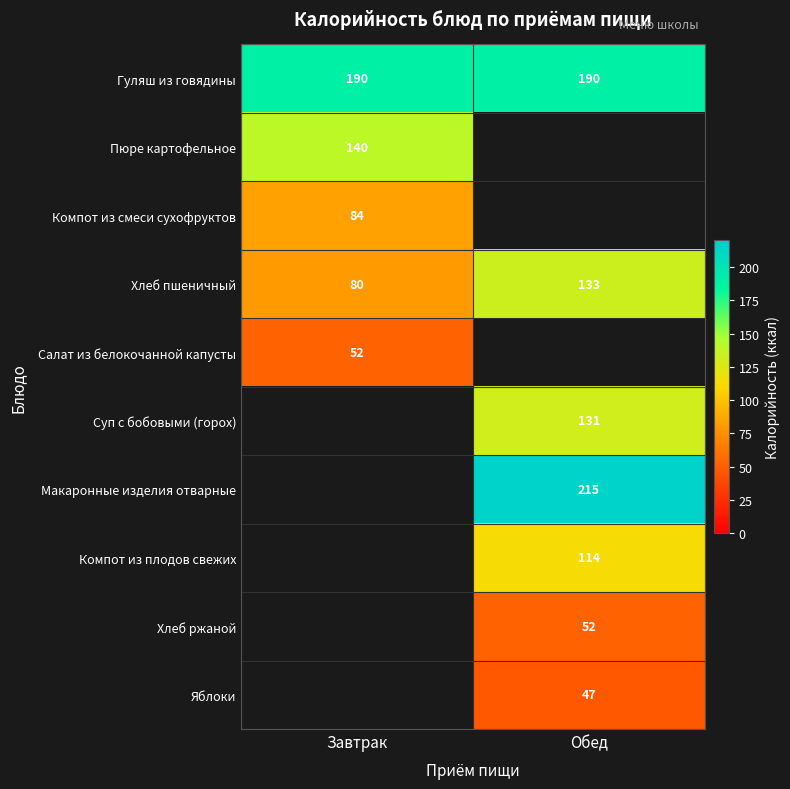

At how many categories does at least one series exceed 207?

1